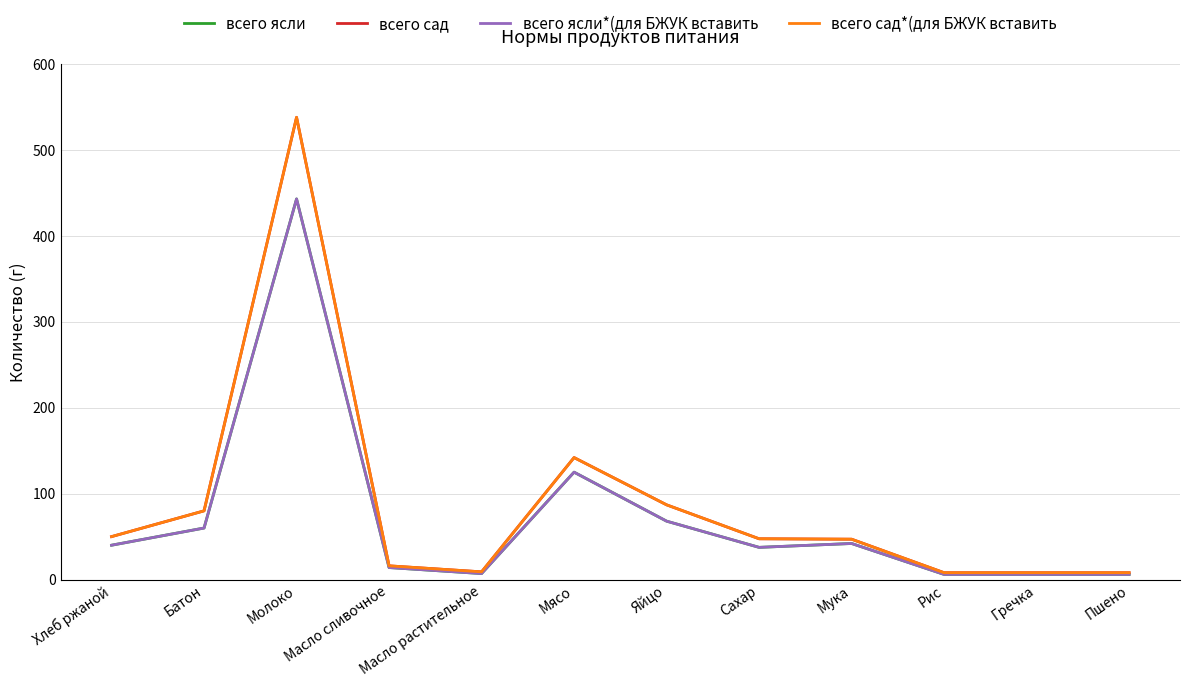

Does the chart have visible grid lines?

Yes